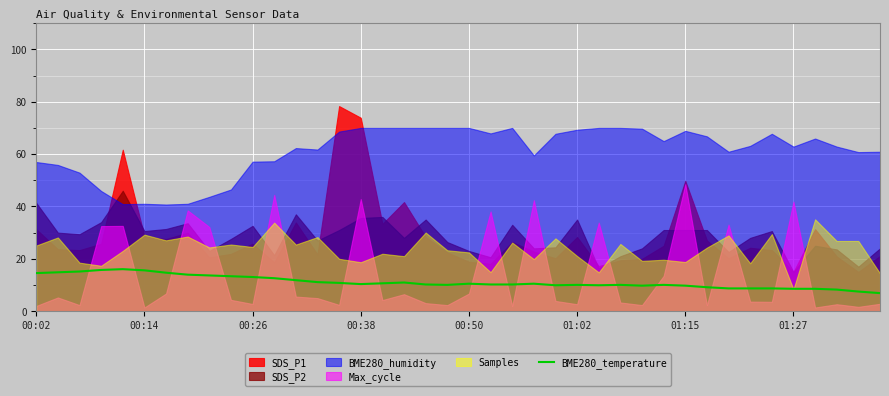

What is the lowest value of the BME280_temperature series?

6.9